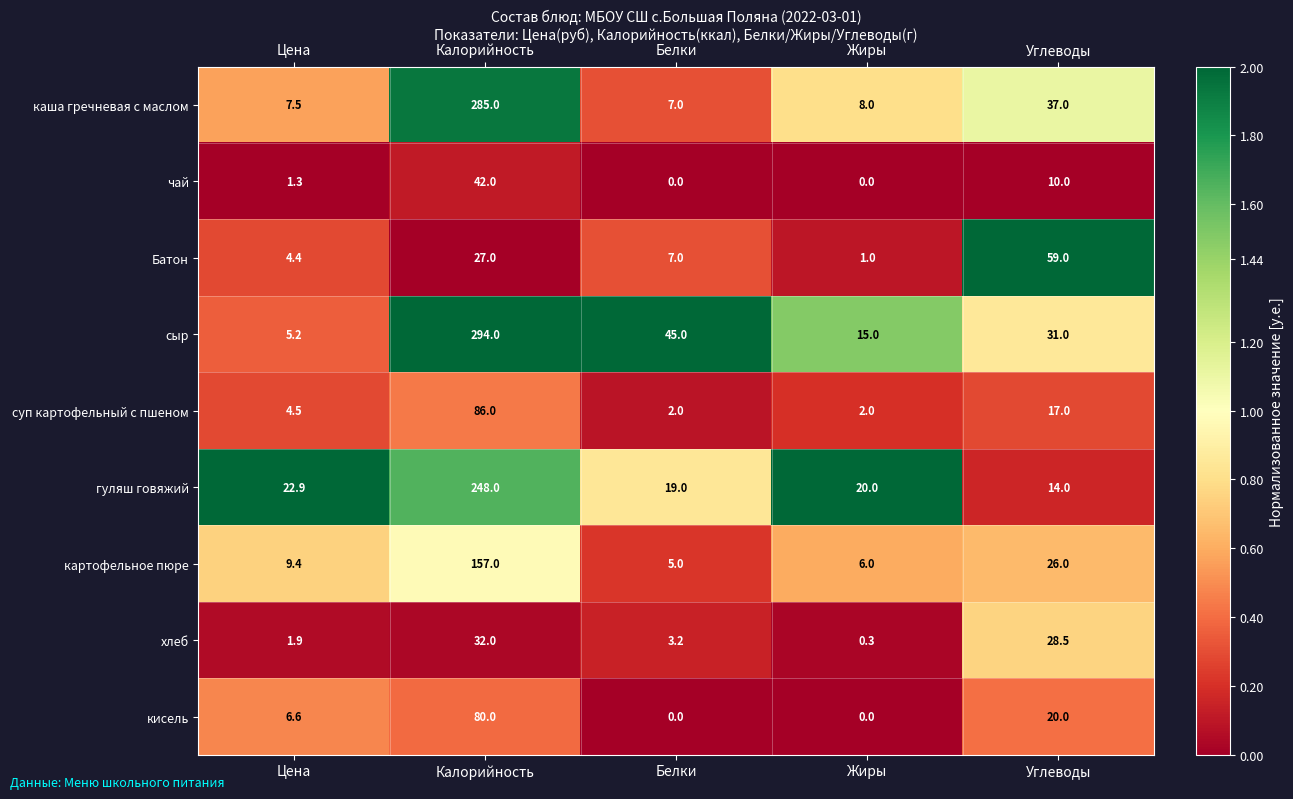

Rank the series by their maximum value, from lowest to highest.

хлеб, чай, Батон, кисель, суп картофельный с пшеном, картофельное пюре, гуляш говяжий, каша гречневая с маслом, сыр